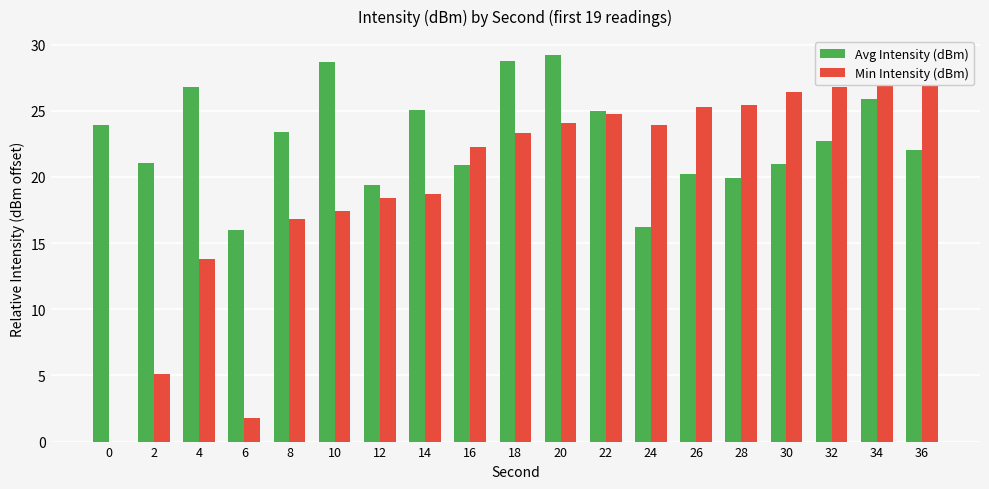

What is the value of the Avg Intensity (dBm) bar at the 4th from the left?

16.0